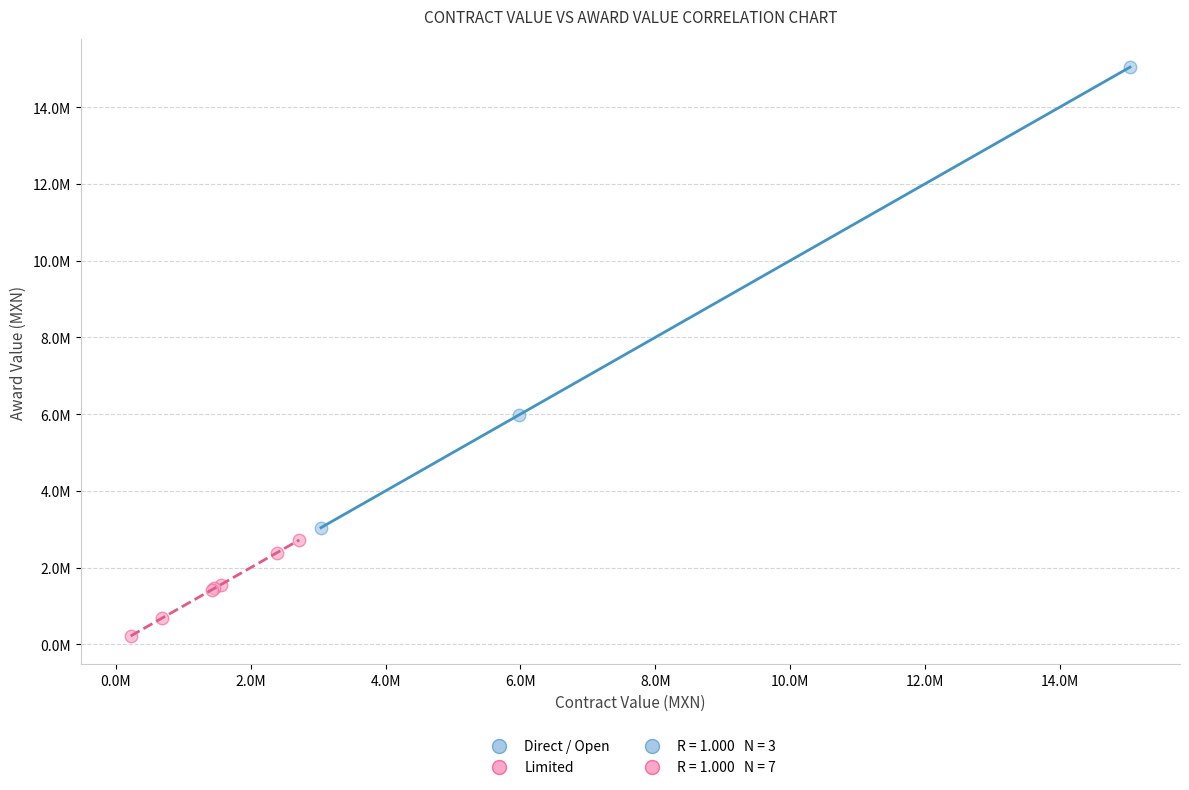

Which series contains the highest Y value?

Direct / Open